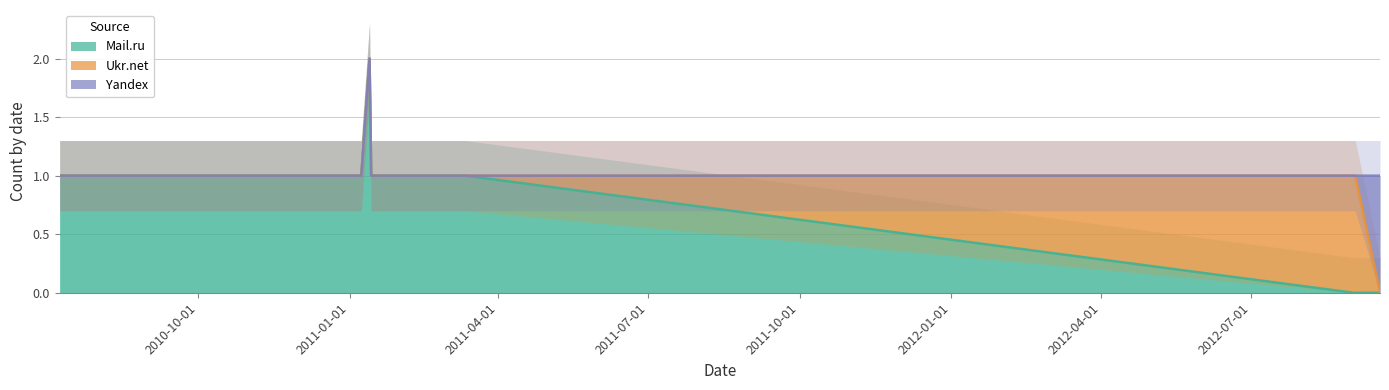

What is the label of the 12th point from the left?

2012-09-02